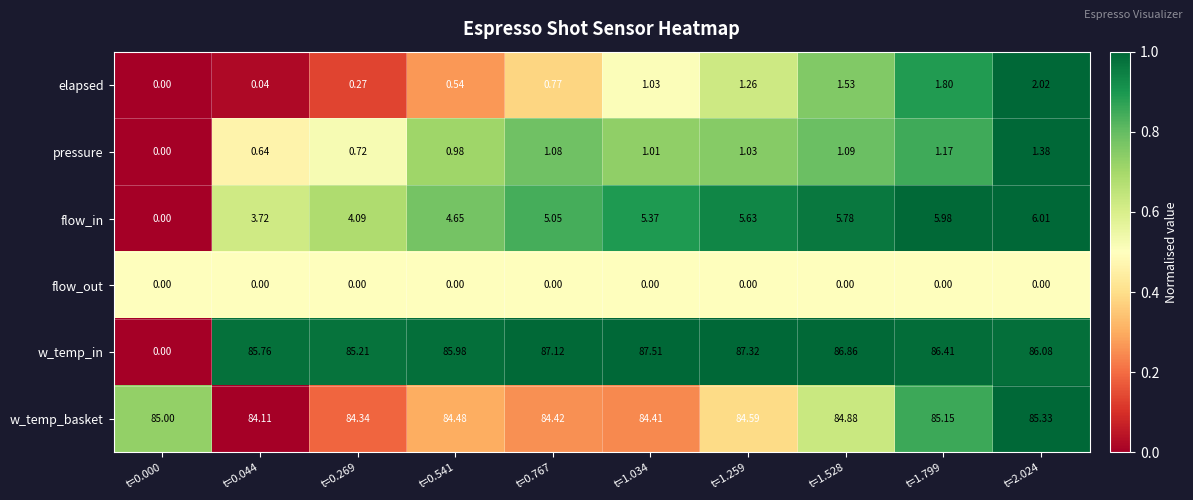

List the series in order of their peak value, lowest first.

flow_out, pressure, elapsed, flow_in, w_temp_basket, w_temp_in